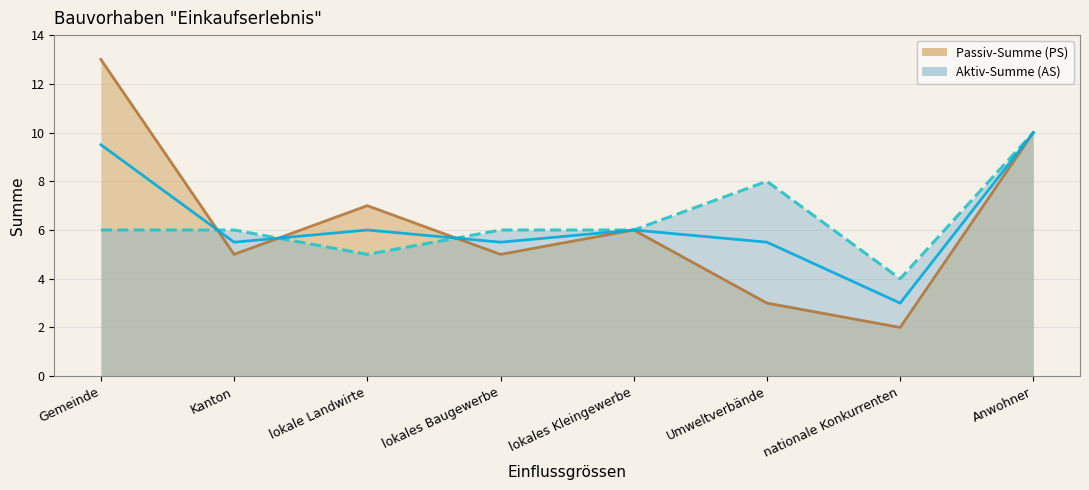

How many distinct data groups are displayed?

2